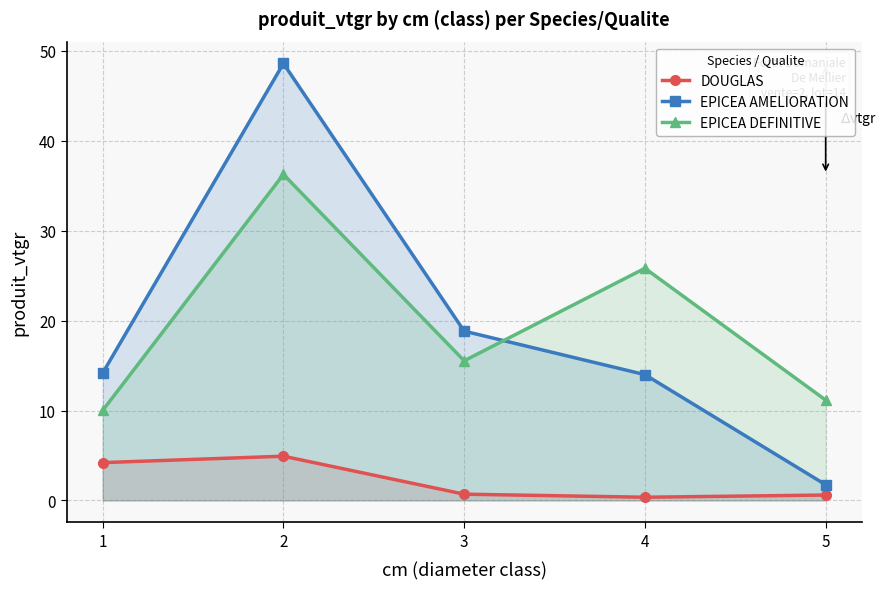

At which category is the sum across all series the highest?

2